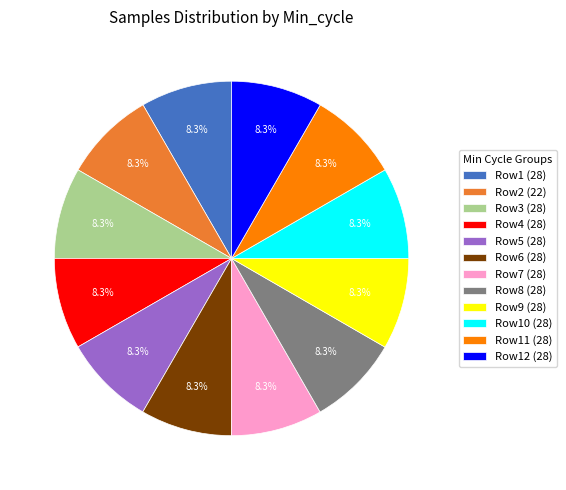

Approximately how many times larger is the value at Row9 (28) compared to Row12 (28)?

1.0